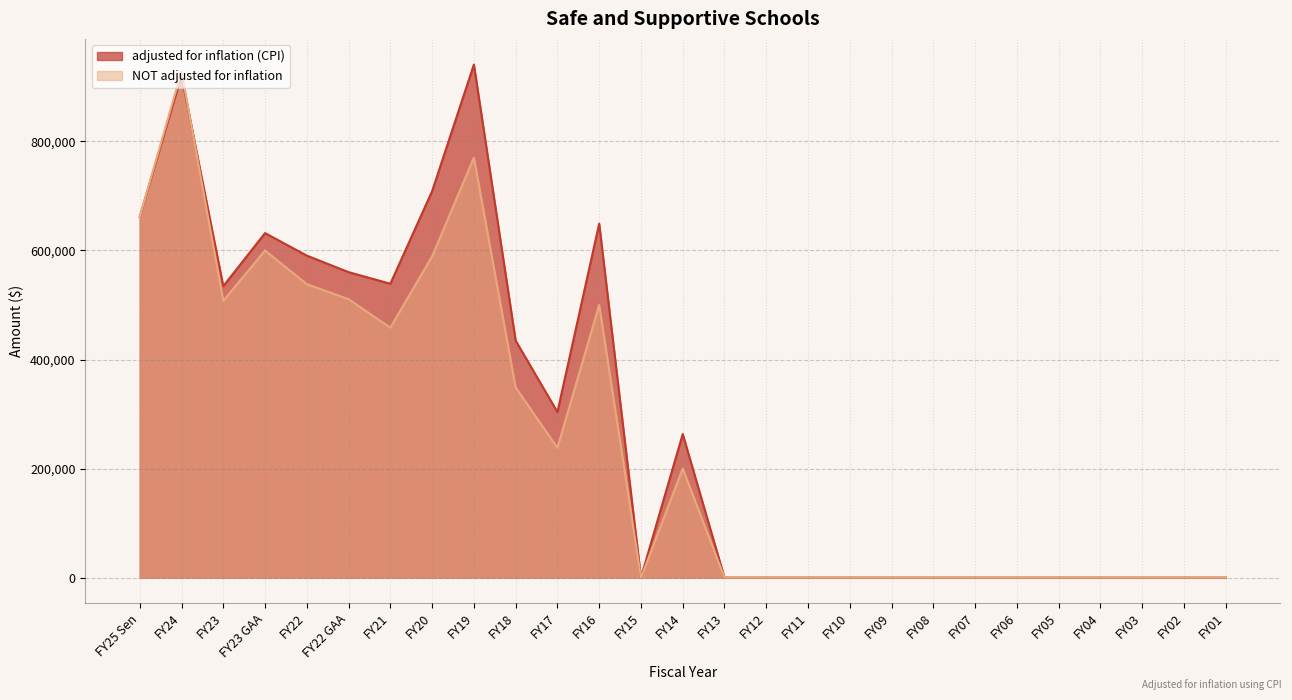

What is the sum of the adjusted for inflation (CPI) values at FY22 GAA and FY09?

560302